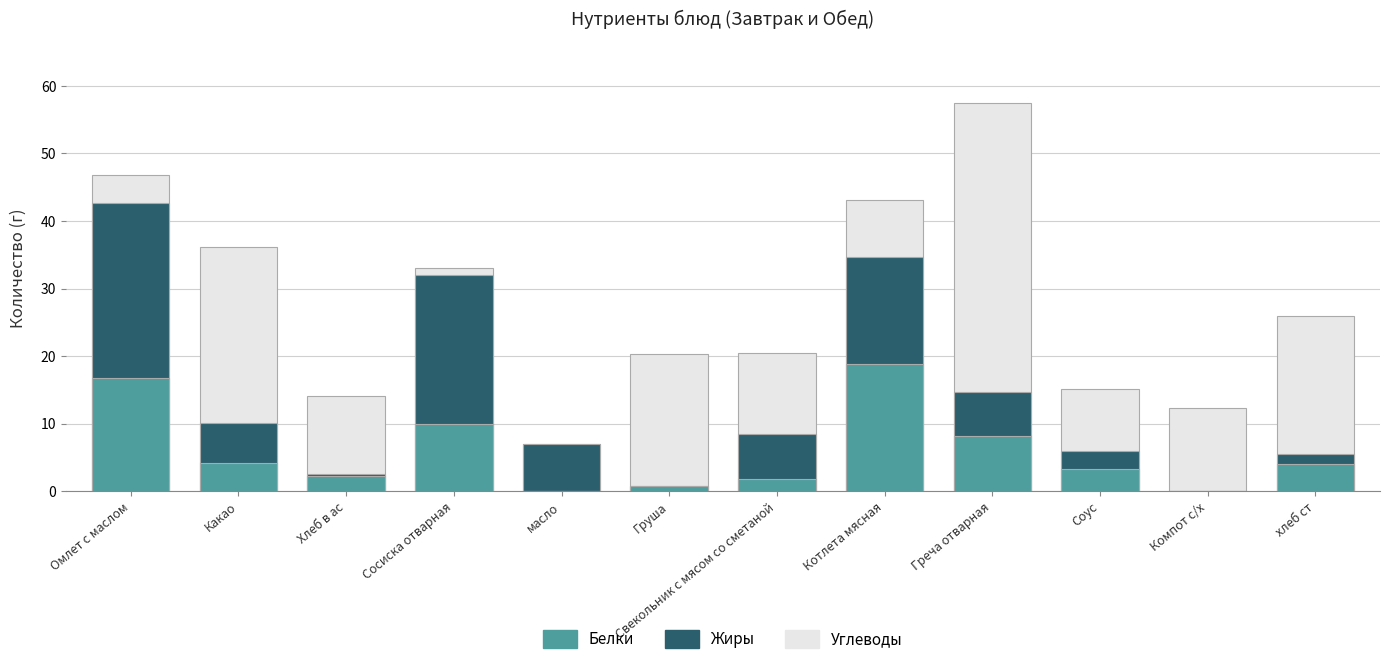

What is the label of the 2nd bar from the left?

Какао